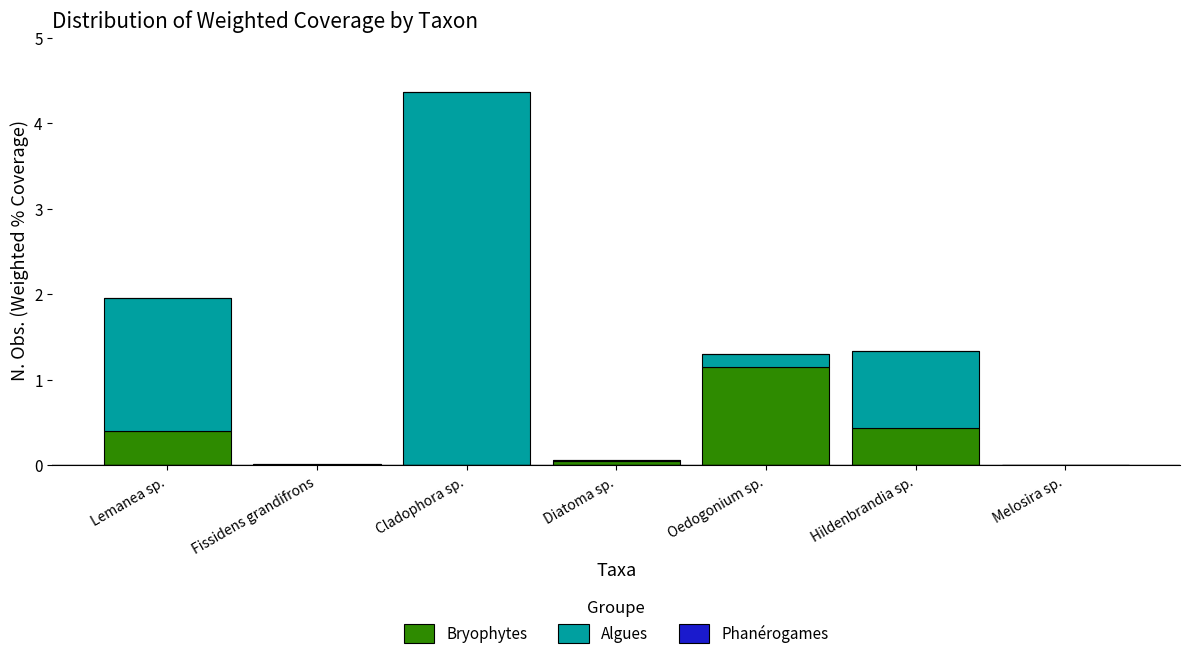

What is the highest value of the Bryophytes series?

1.2